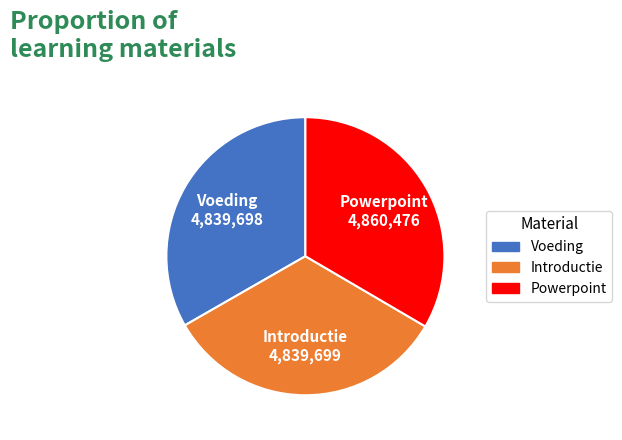

Does Introductie represent more than half of the total?

No